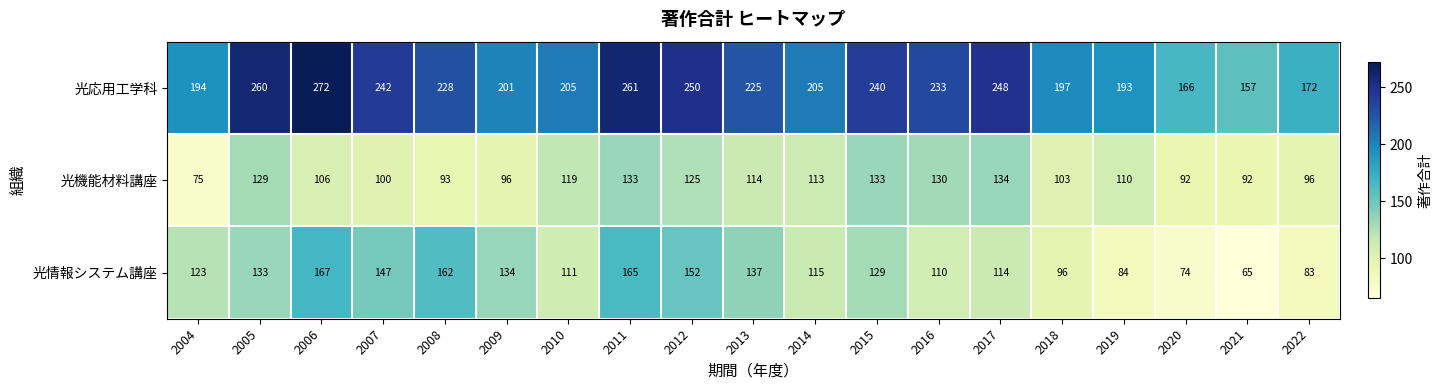

Is the value of 光応用工学科 at 2021 greater than the value of 光情報システム講座 at 2018?

Yes